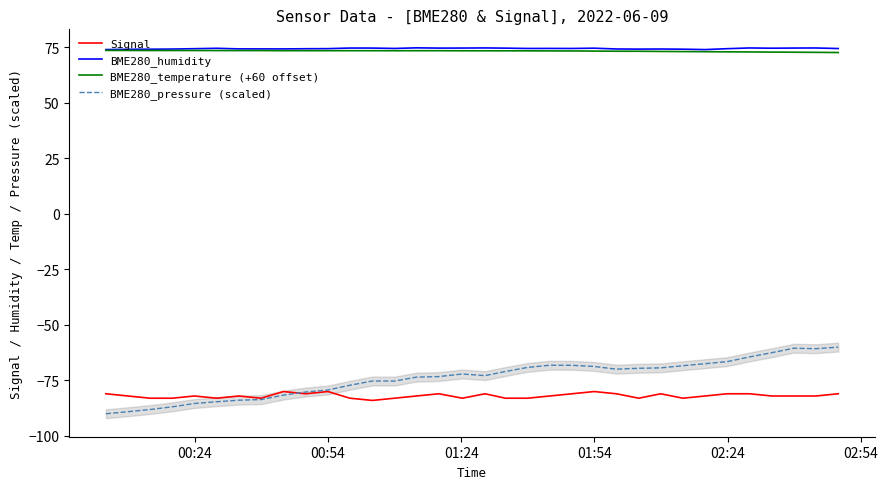

What is the minimum value for Signal?

-84.0